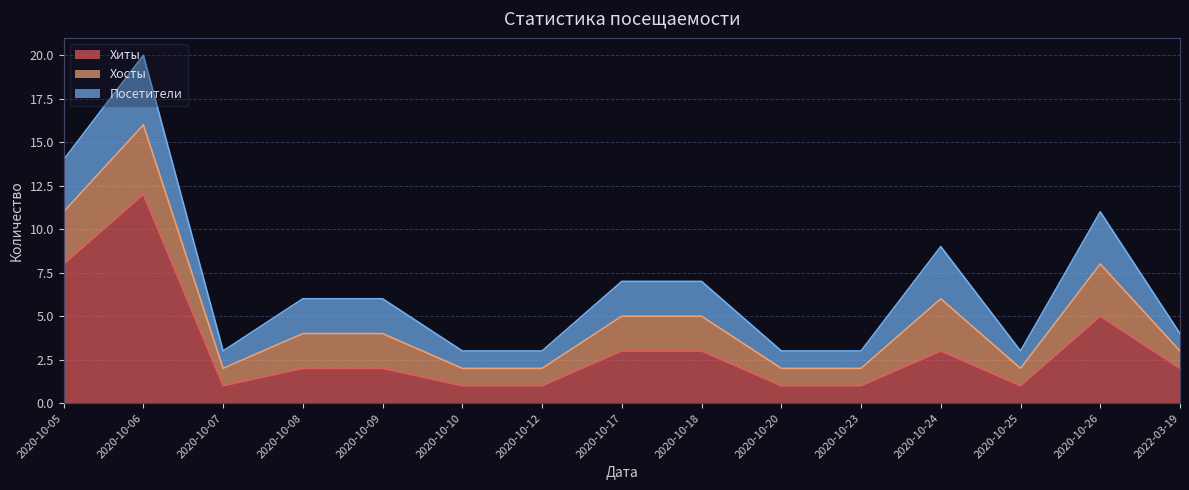

What is the label of the 10th point from the left?

2020-10-20